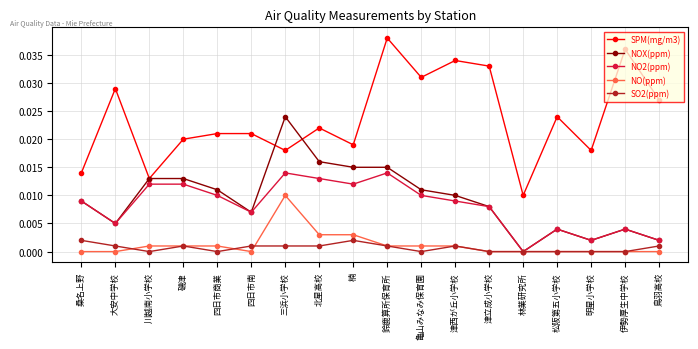

True or false: SO2(ppm) has a value of 0.0 at 津立成小学校.

True